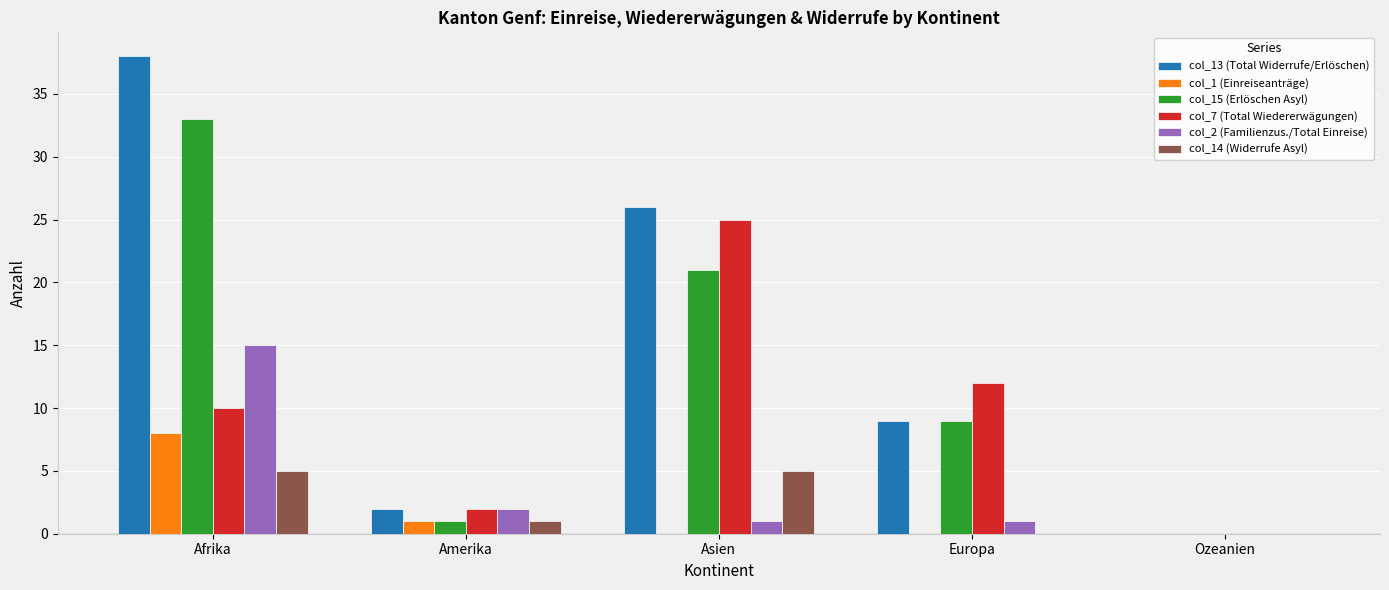

Reading right to left, transcribe all the data shown in this chart.

col_13 (Total Widerrufe/Erlöschen): 0	9	26	2	38
col_1 (Einreiseanträge): 0	0	0	1	8
col_15 (Erlöschen Asyl): 0	9	21	1	33
col_7 (Total Wiedererwägungen): 0	12	25	2	10
col_2 (Familienzus./Total Einreise): 0	1	1	2	15
col_14 (Widerrufe Asyl): 0	0	5	1	5